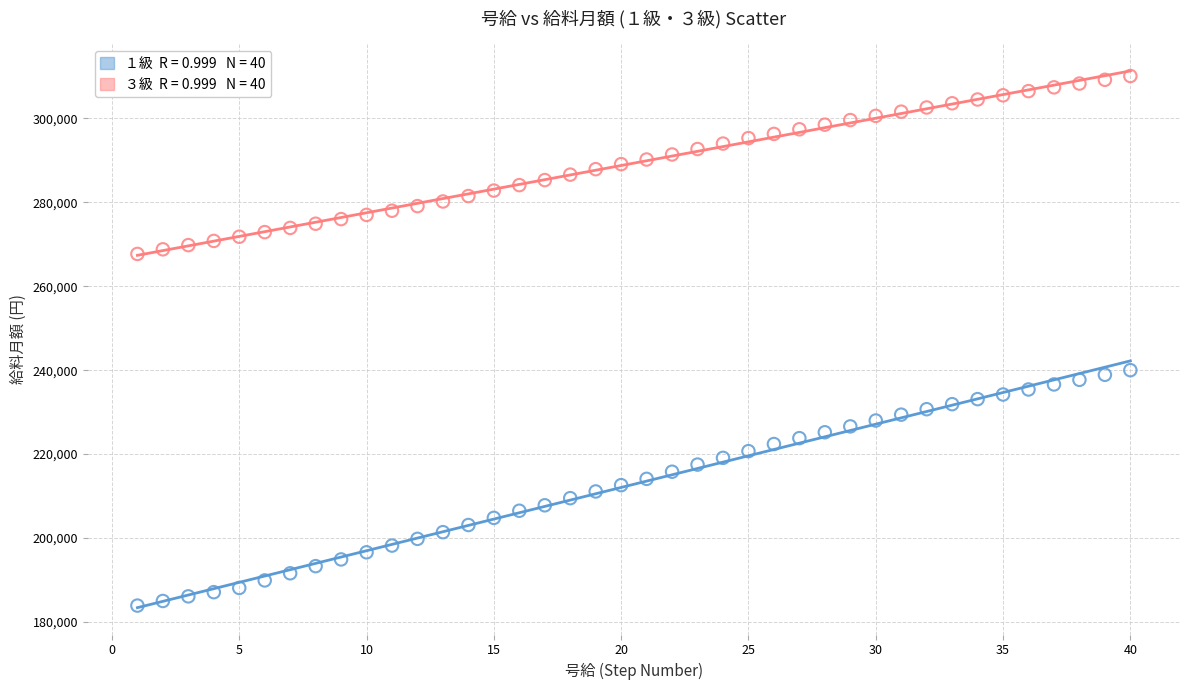

Across all data points, what is the range of X values (max minus min)?

39